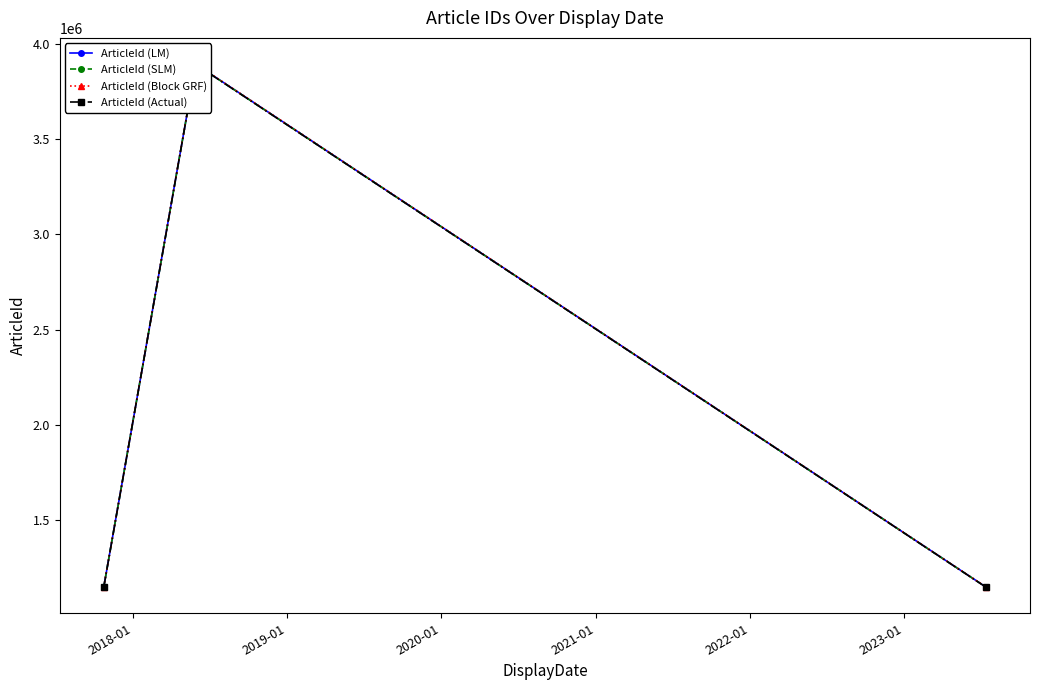

How many distinct data groups are displayed?

4